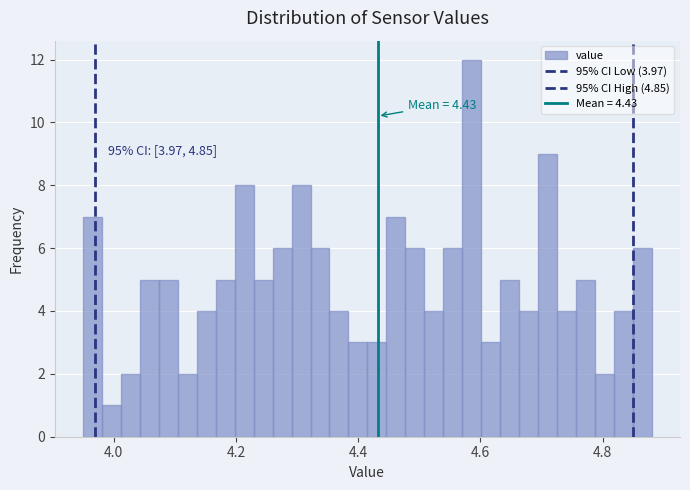

Around what value on the x-axis is the tallest bar? Give the approximate position of its centre, as read against the axis.

4.58